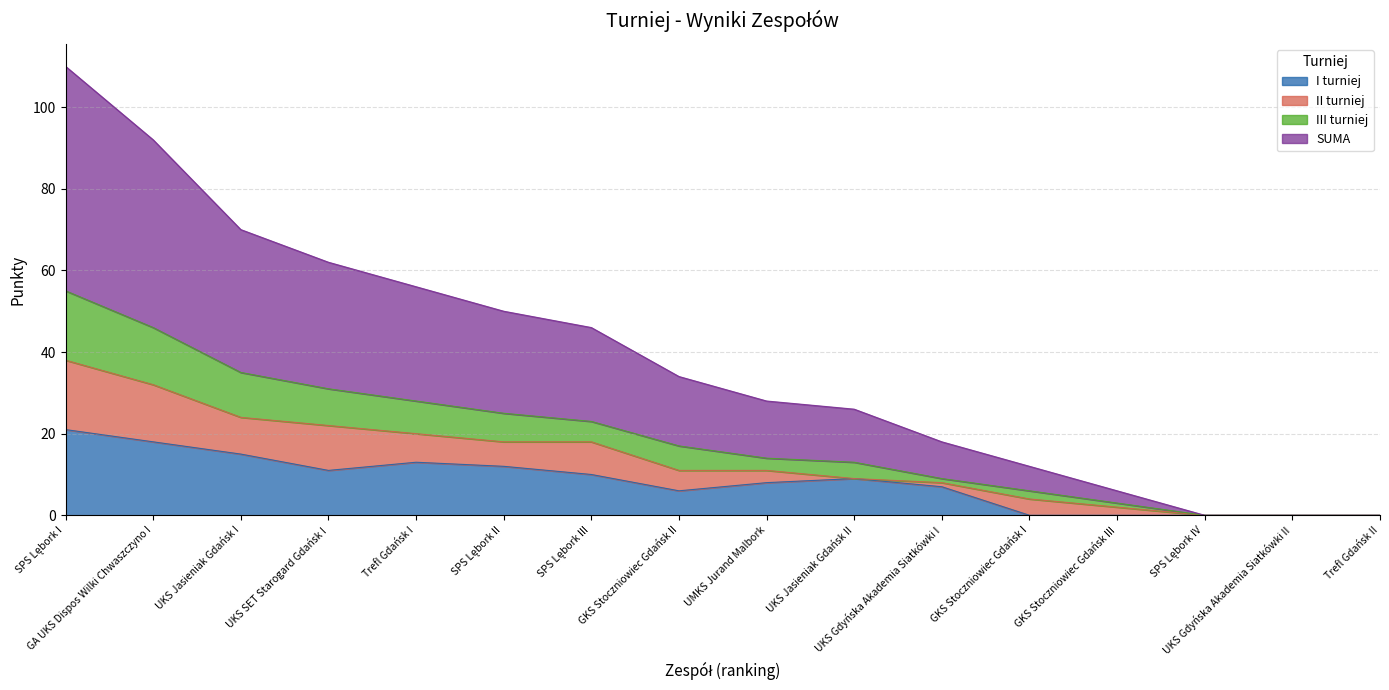

What is the highest value of the I turniej series?

21